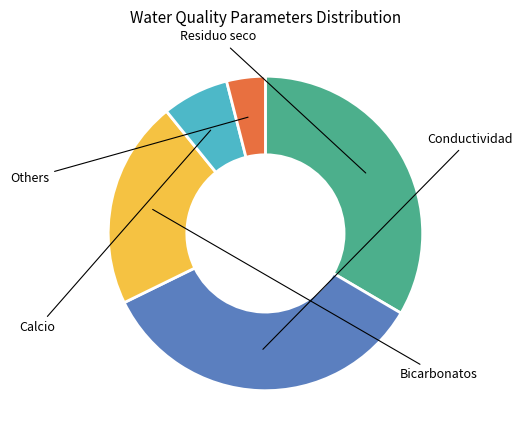

Is there a majority slice in this chart?

No